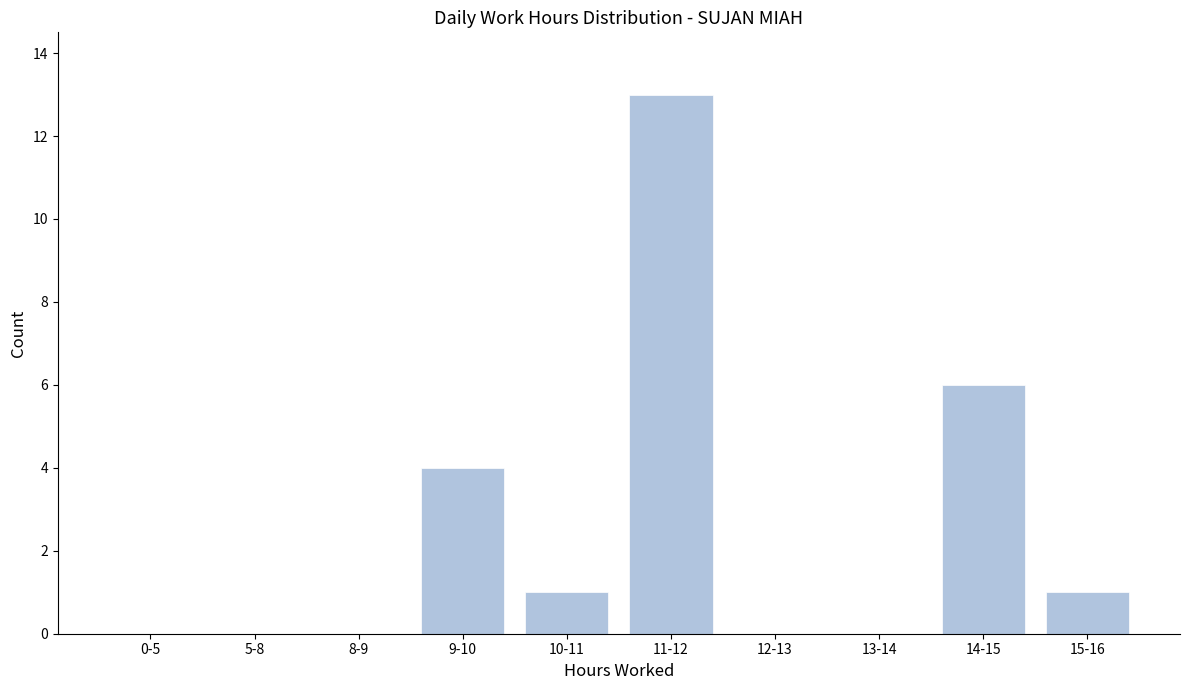

Reading left to right, list all the values displayed in this chart.

0-5=0	5-8=0	8-9=0	9-10=4	10-11=1	11-12=13	12-13=0	13-14=0	14-15=6	15-16=1